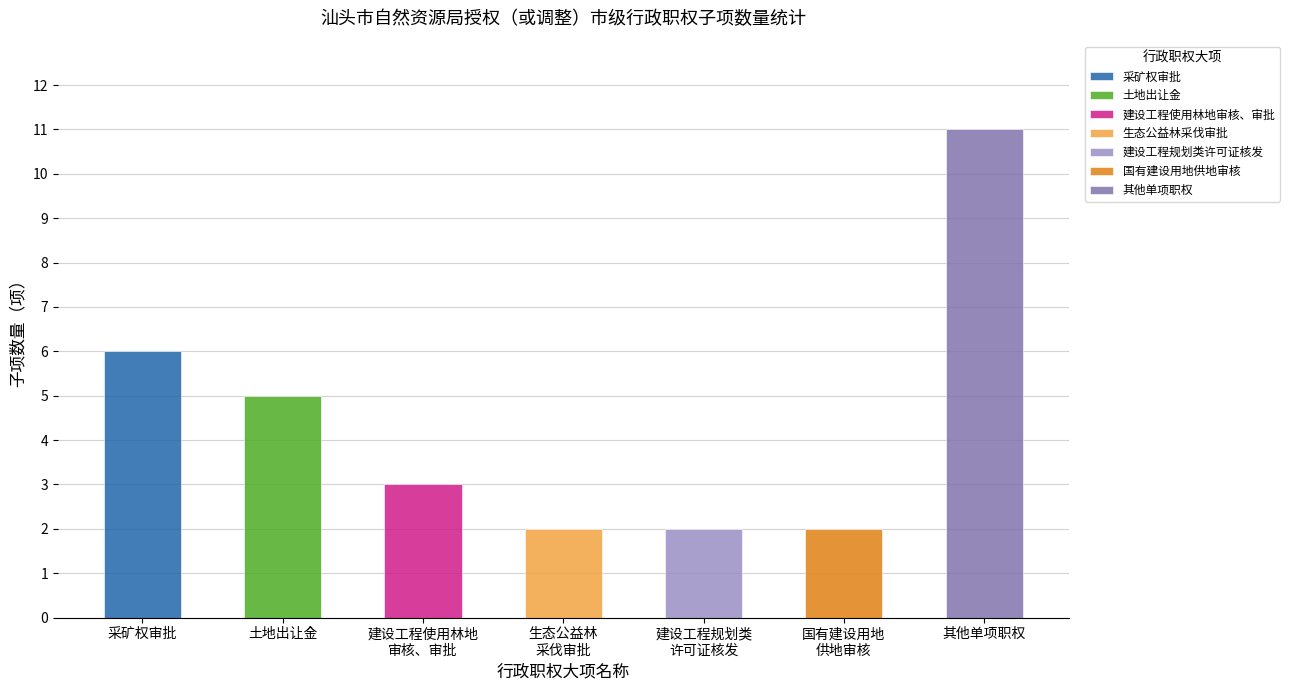

True or false: the data shows 10 at 采矿权审批.

False